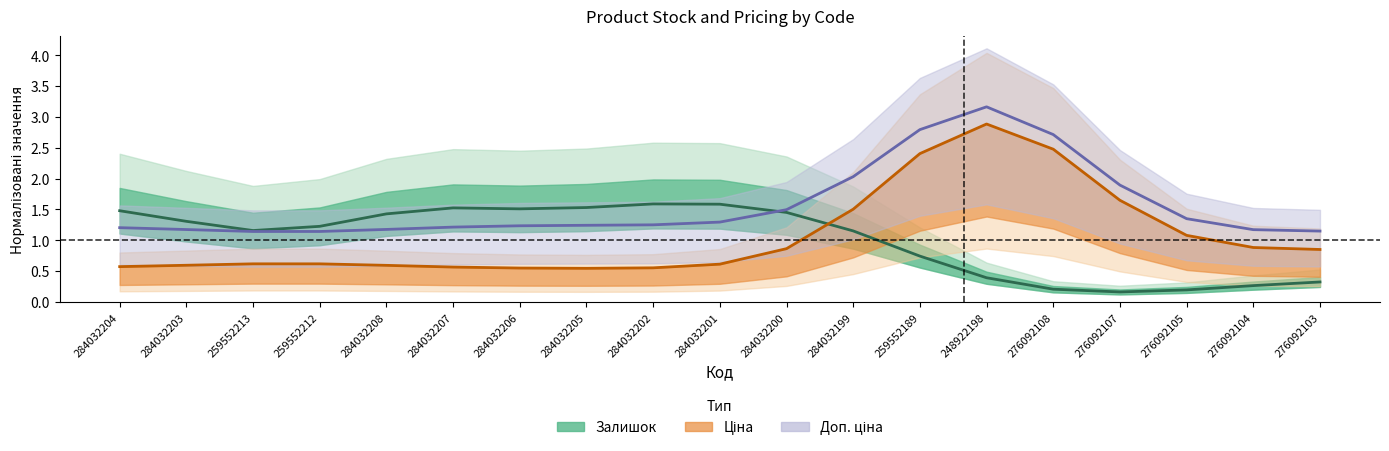

What are all the series names shown in the legend?

Залишок, Ціна, Доп. ціна